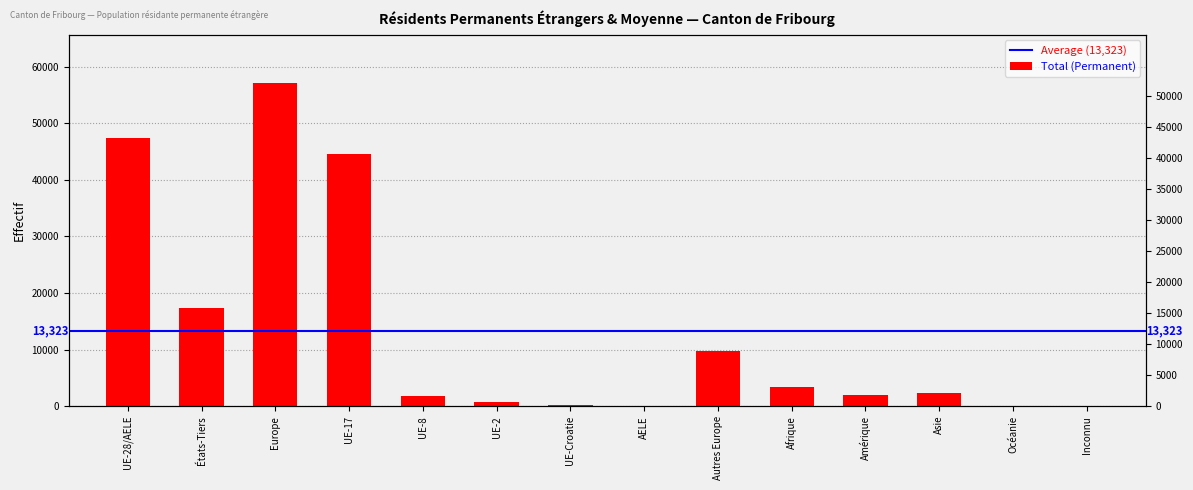

Reading right to left, transcribe all the data shown in this chart.

27	42	2270	1967	3384	9671	44	199	756	1791	44585	57046	17361	47375